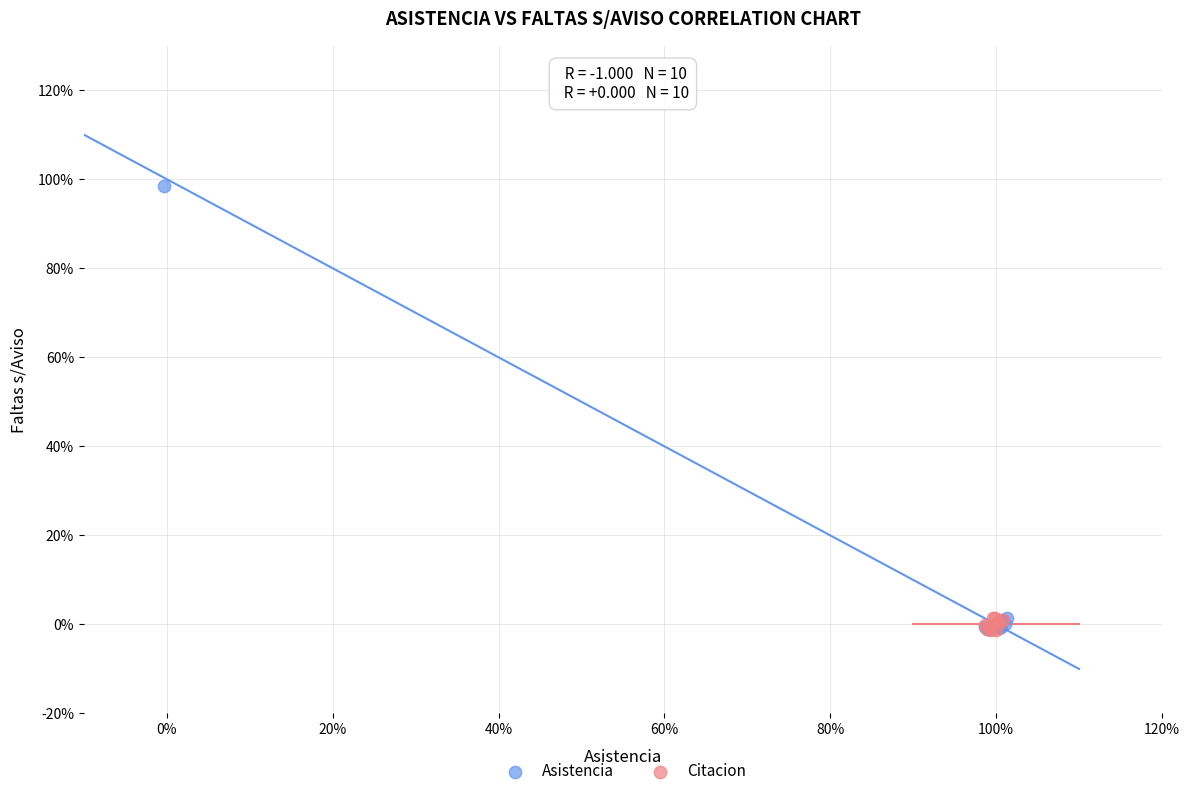

What are all the series names shown in the legend?

Asistencia, Citacion